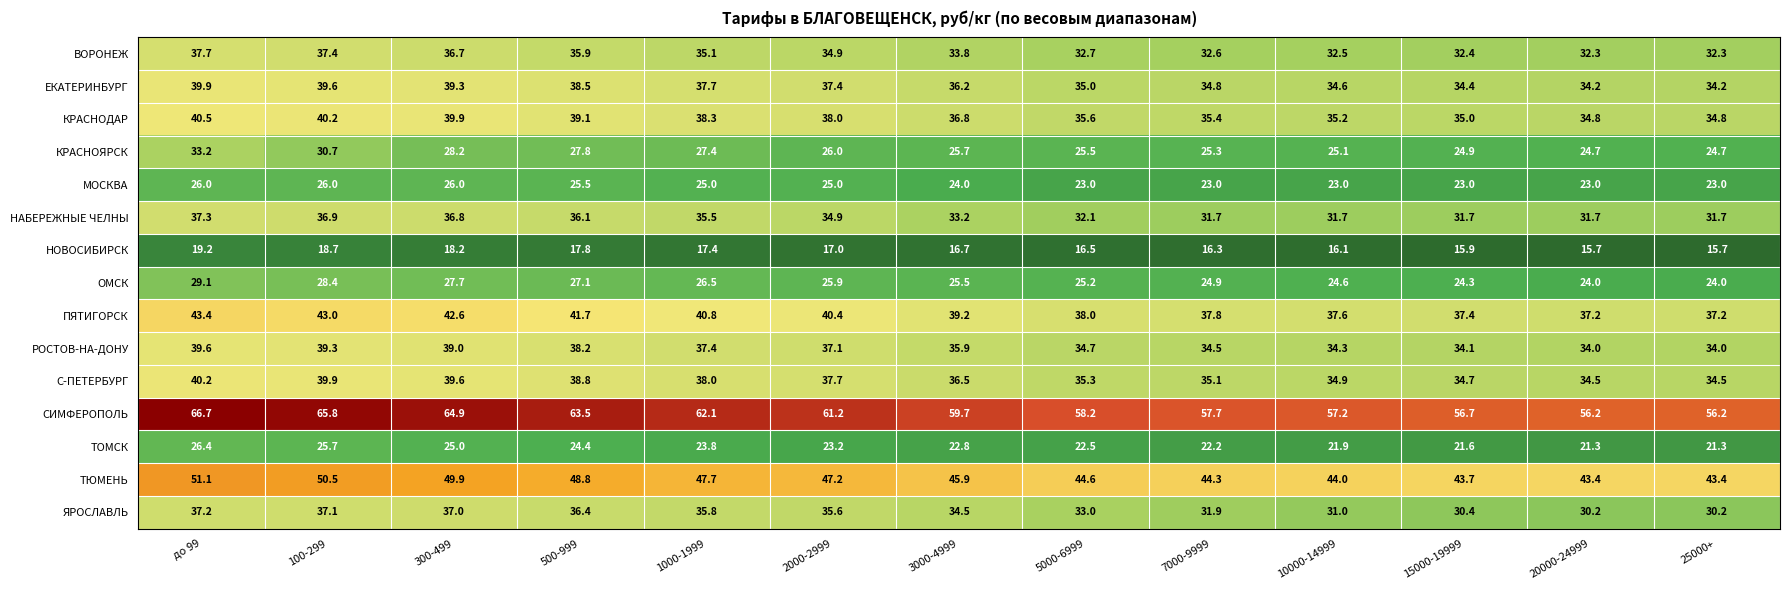

At 1000-1999, list the series in order from smallest to largest.

НОВОСИБИРСК, ТОМСК, МОСКВА, ОМСК, КРАСНОЯРСК, ВОРОНЕЖ, НАБЕРЕЖНЫЕ ЧЕЛНЫ, ЯРОСЛАВЛЬ, РОСТОВ-НА-ДОНУ, ЕКАТЕРИНБУРГ, С-ПЕТЕРБУРГ, КРАСНОДАР, ПЯТИГОРСК, ТЮМЕНЬ, СИМФЕРОПОЛЬ